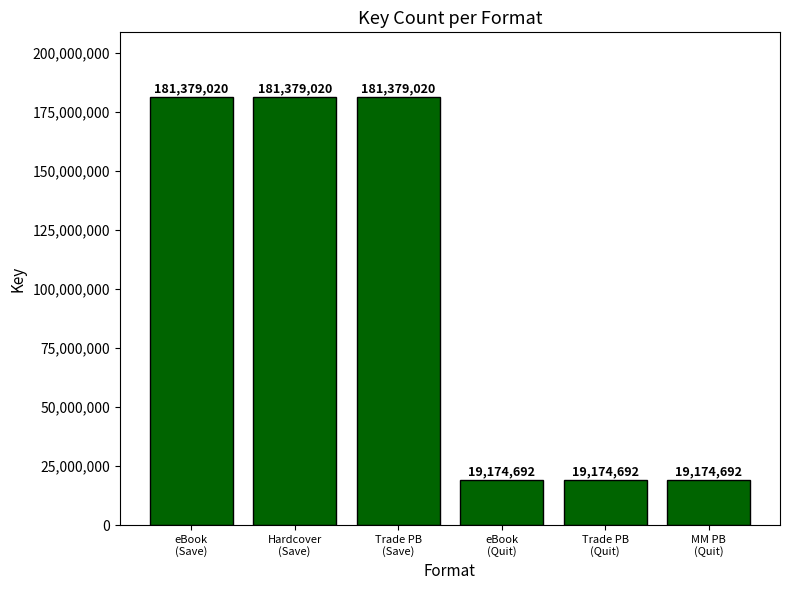

What is the smallest value displayed?

19174692